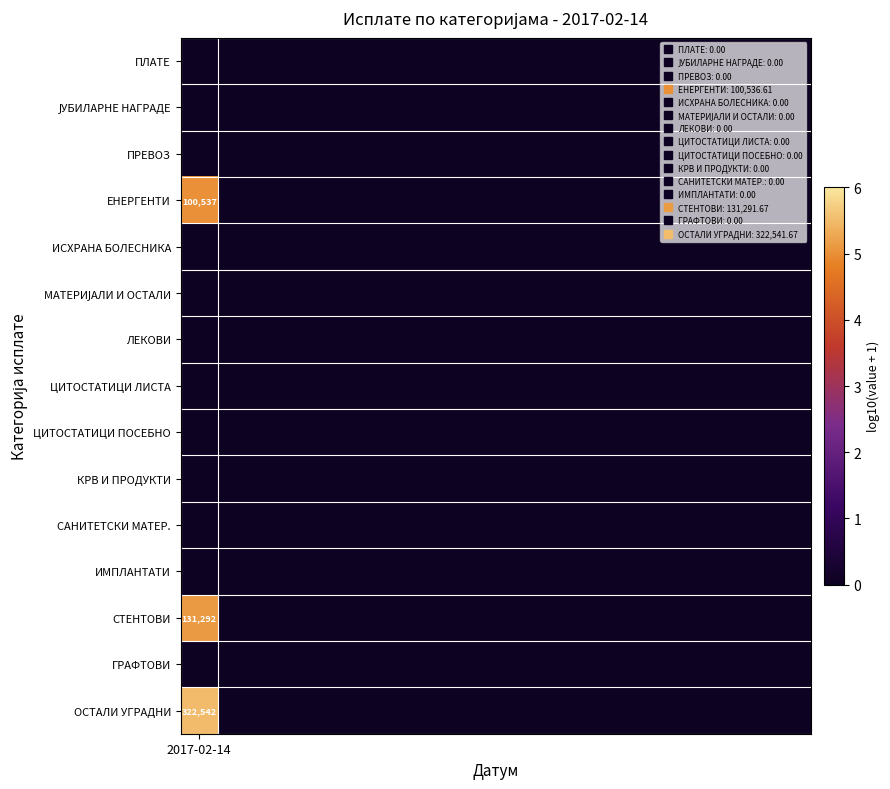

How many values in the ЕНЕРГЕНТИ series exceed 0?

1